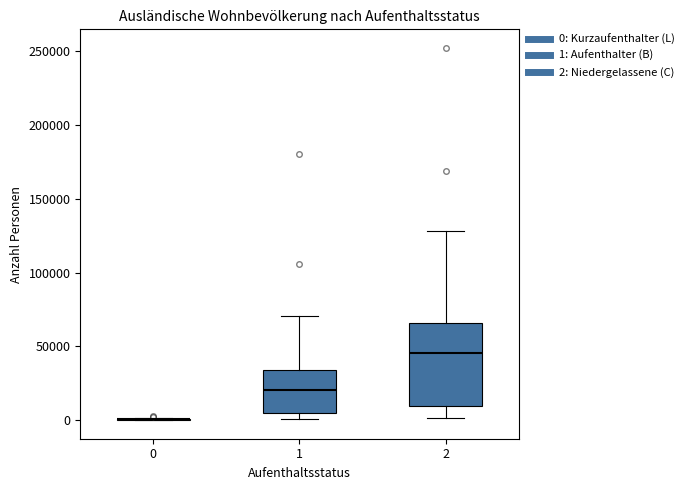

Which box is the tallest, from its lower edge to its upper edge?

2